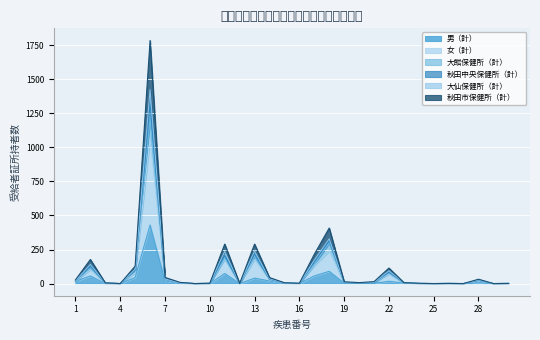

What is the value of the 大仙保健所（計） point at the 13th from the left?

290